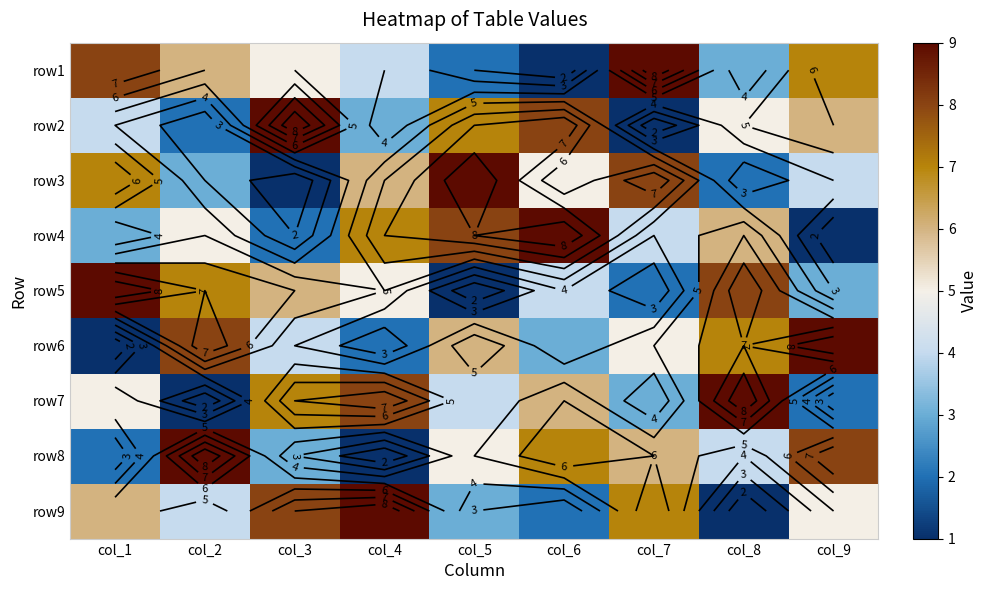

How many values in the row1 series are below 5?

4